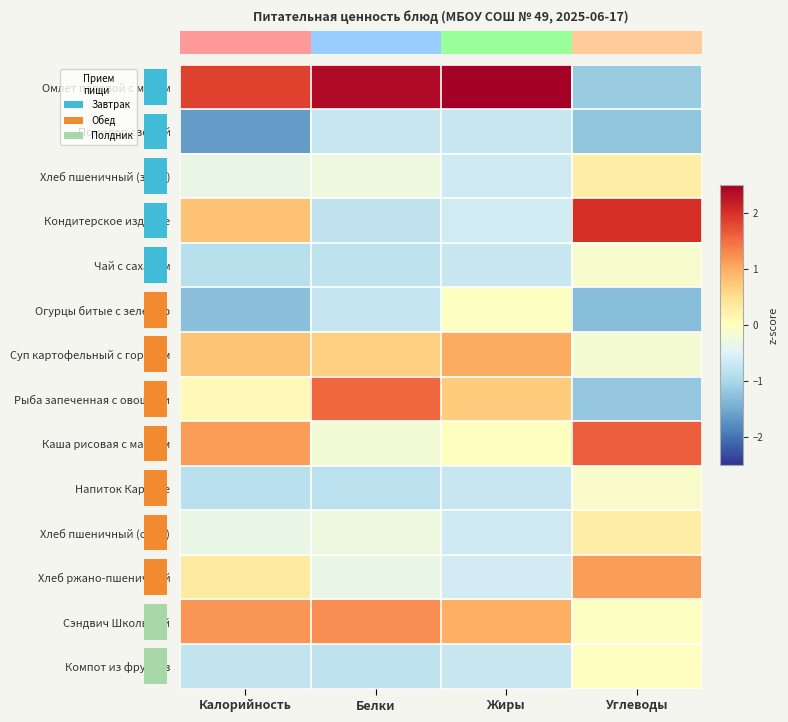

Rank the categories by Хлеб пшеничный (завт.) value from lowest to highest.

Жиры, Калорийность, Белки, Углеводы